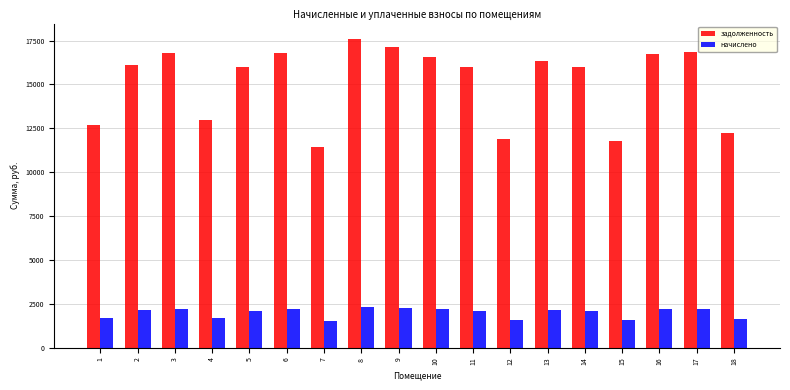

The value of задолженность at 13 is 7345.0. True or false?

False